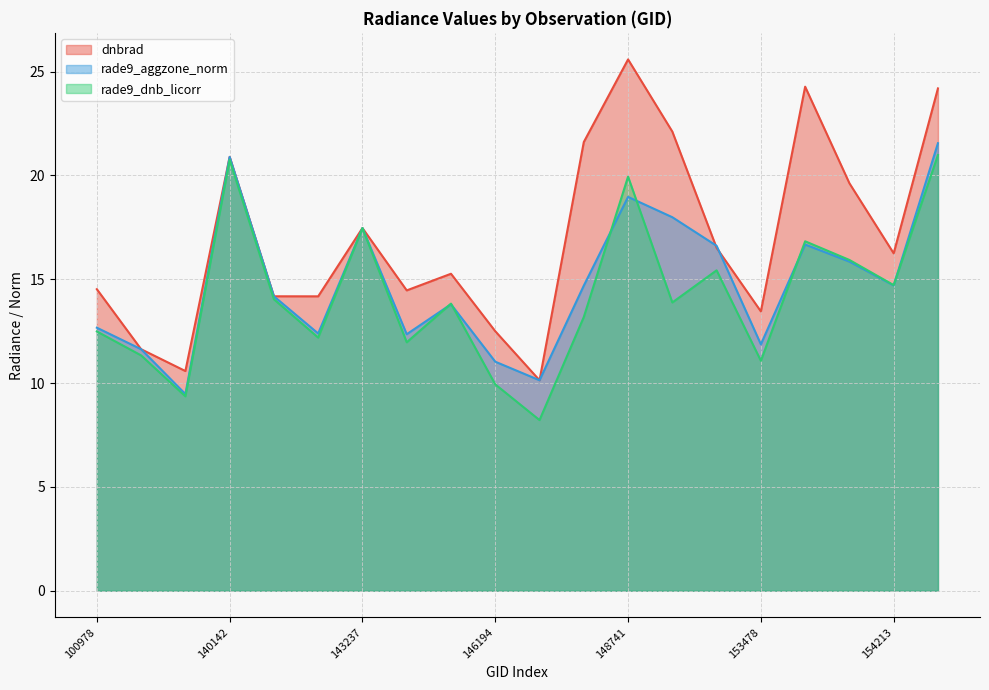

After their last crossing, which series has the higher values: dnbrad or rade9_aggzone_norm?

dnbrad